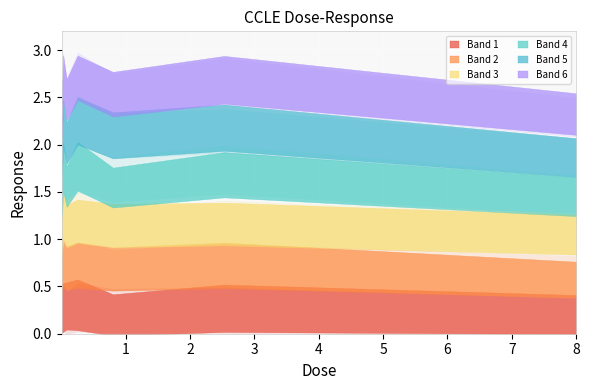

What is the label of the 3rd point from the right?

0.8